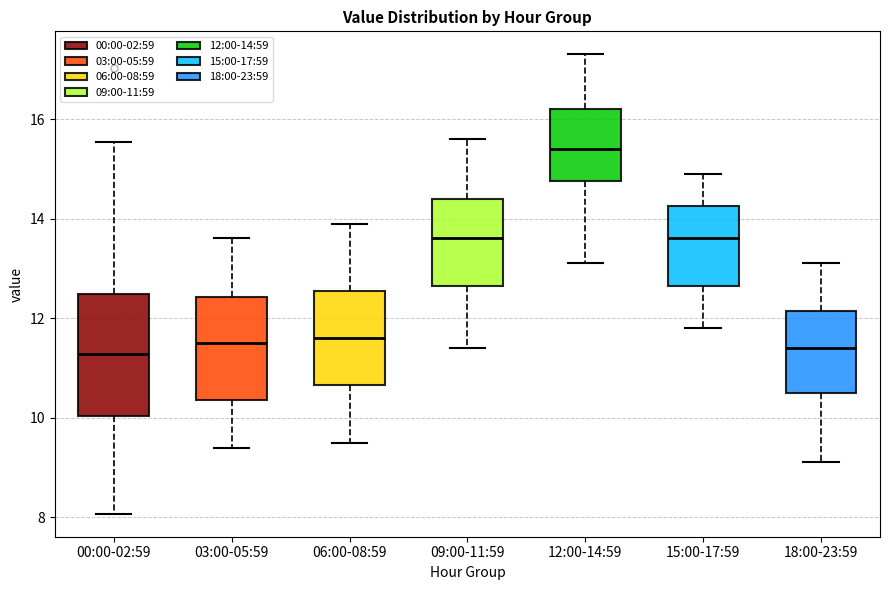

Reading left to right, read every box against the y-axis: the position of its median line, the range the box covers, and the ends of its whiskers. The values are not printed on the chart, so give them approximately, as read against the axis.

00:00-02:59: median 11.2, box 10.0 to 12.4, whiskers 8.0 to 15.6
03:00-05:59: median 11.6, box 10.4 to 12.4, whiskers 9.4 to 13.6
06:00-08:59: median 11.6, box 10.6 to 12.6, whiskers 9.6 to 14.0
09:00-11:59: median 13.6, box 12.6 to 14.4, whiskers 11.4 to 15.6
12:00-14:59: median 15.4, box 14.8 to 16.2, whiskers 13.2 to 17.4
15:00-17:59: median 13.6, box 12.6 to 14.2, whiskers 11.8 to 15.0
18:00-23:59: median 11.4, box 10.6 to 12.2, whiskers 9.2 to 13.2